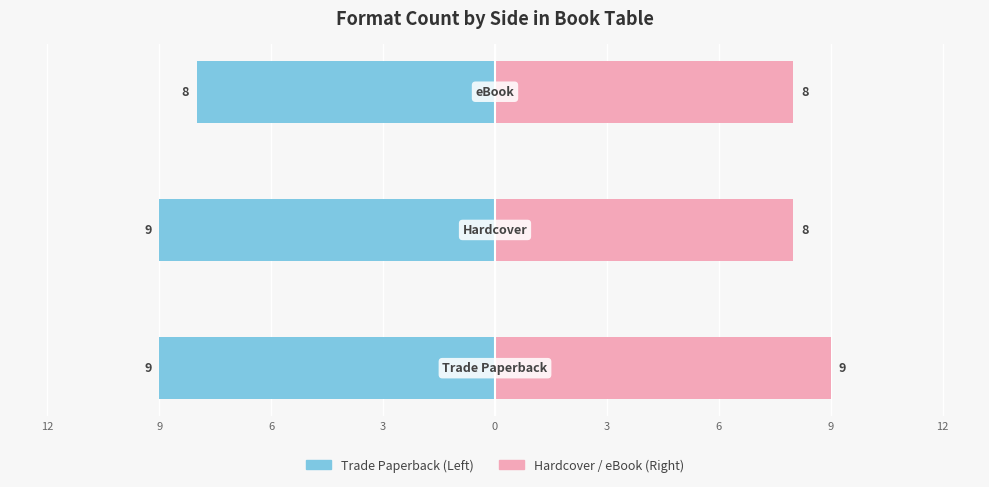

What is the value of the Trade Paperback / Left bar at the 2nd from the left?

-9